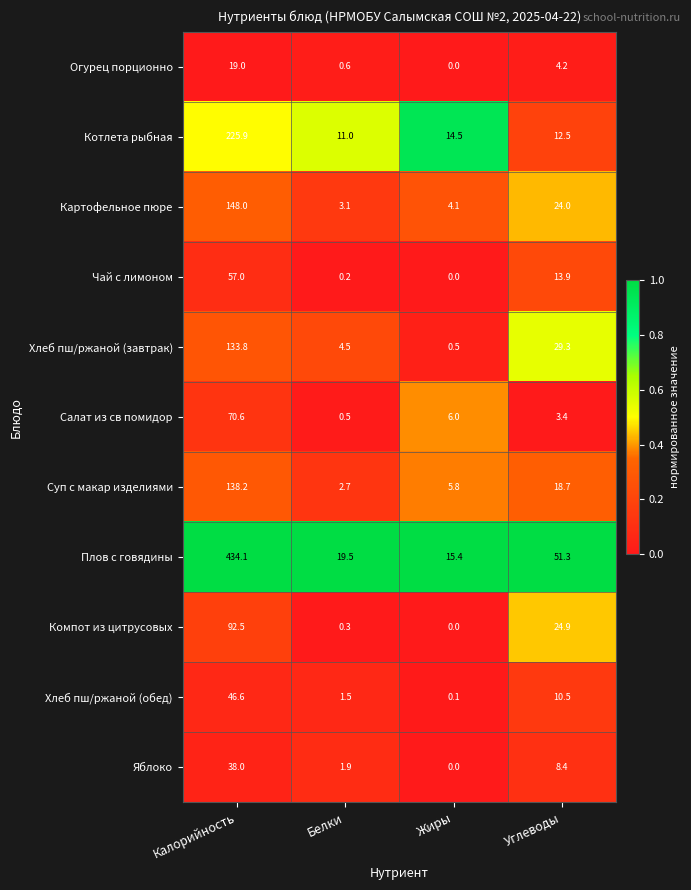

Where is Яблоко nearest to the value 19?

Углеводы